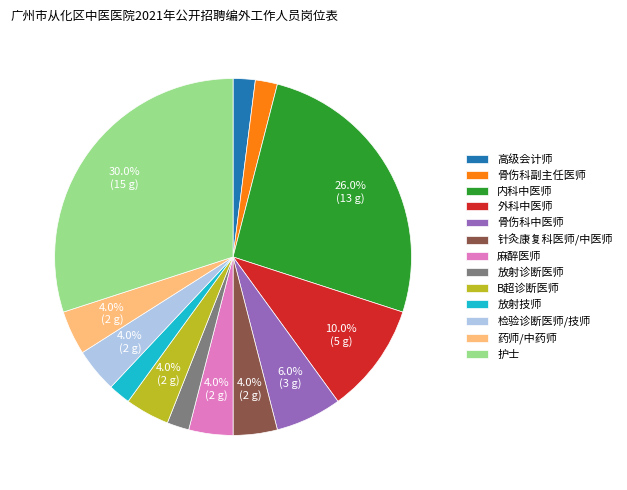

Does 放射诊断医师 represent more than half of the total?

No